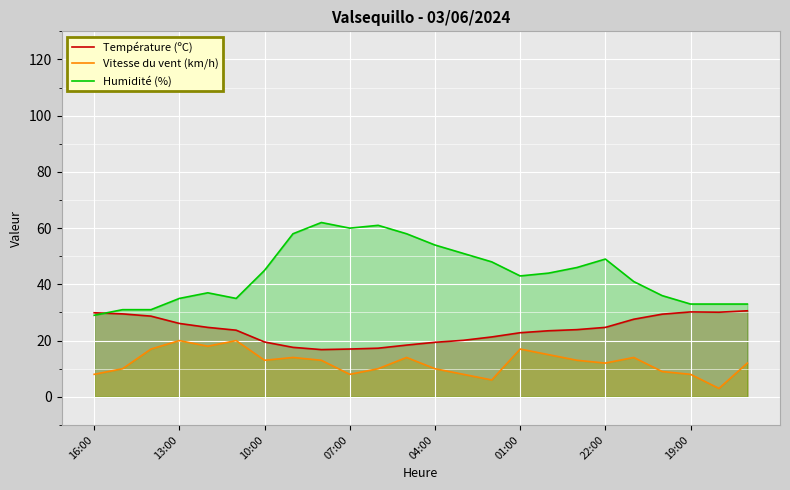

What is the smallest value displayed?

3.0